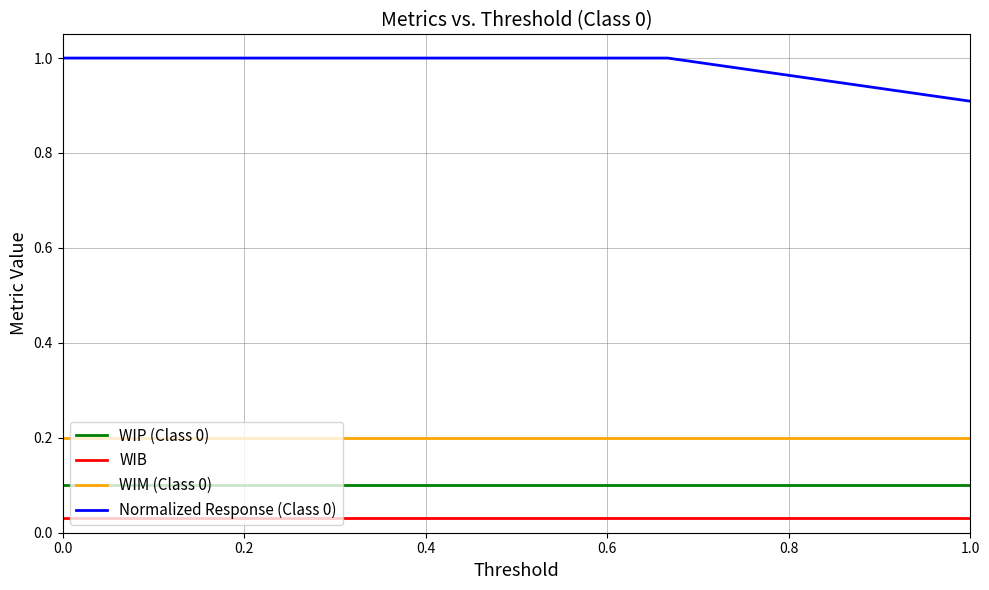

True or false: WIM (Class 0) and WIB intersect in this chart.

False